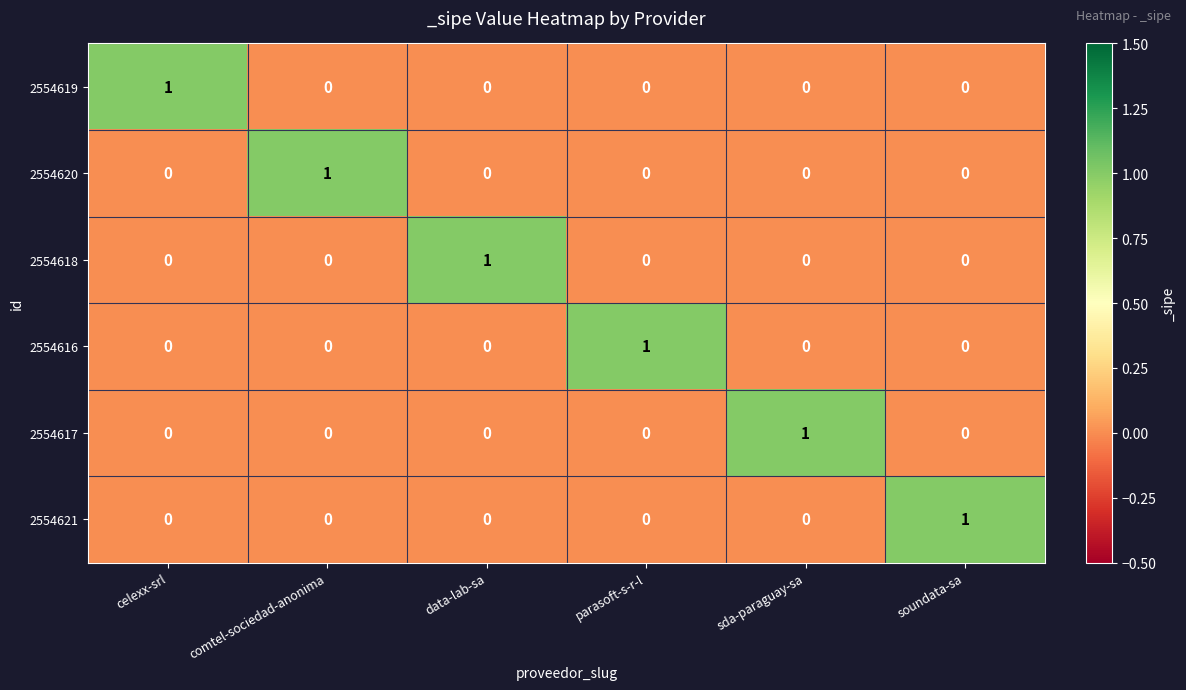

Which category has the highest value in the 2554619 series?

celexx-srl